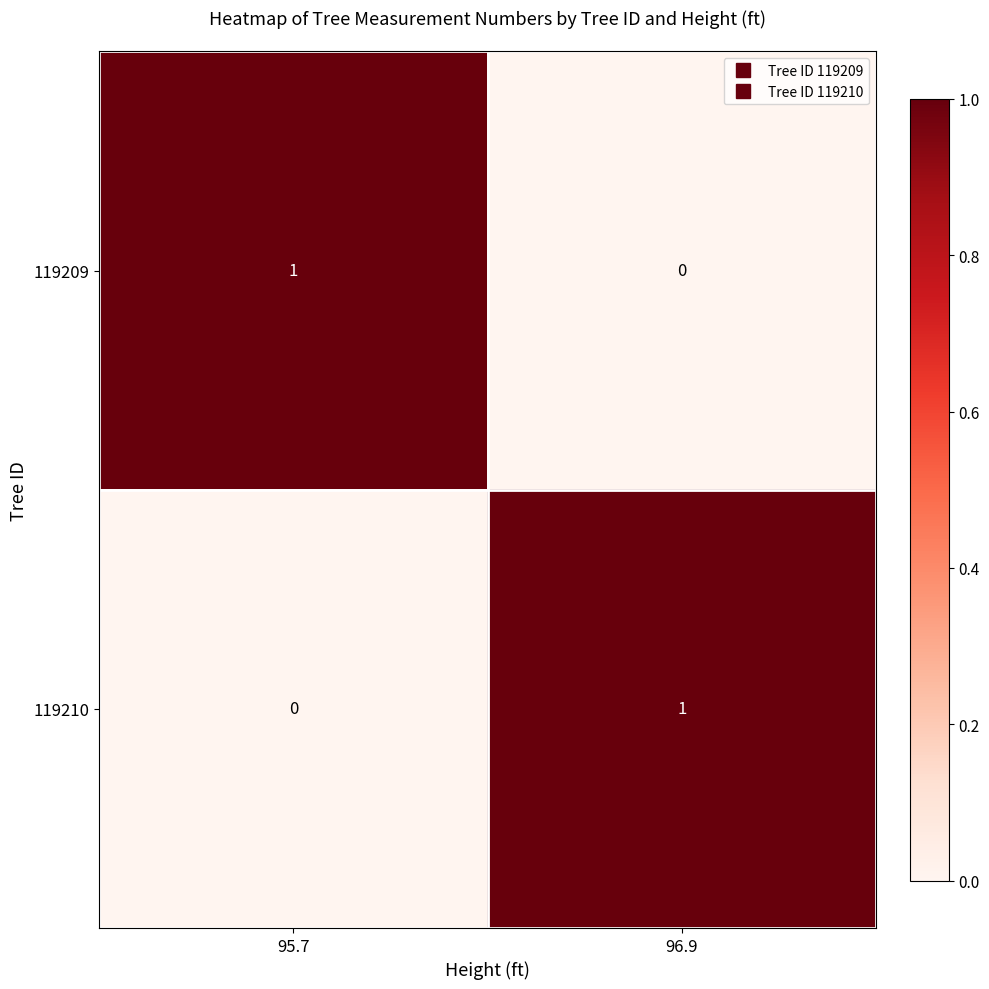

True or false: 119210 has a value of 1 at 96.9.

True